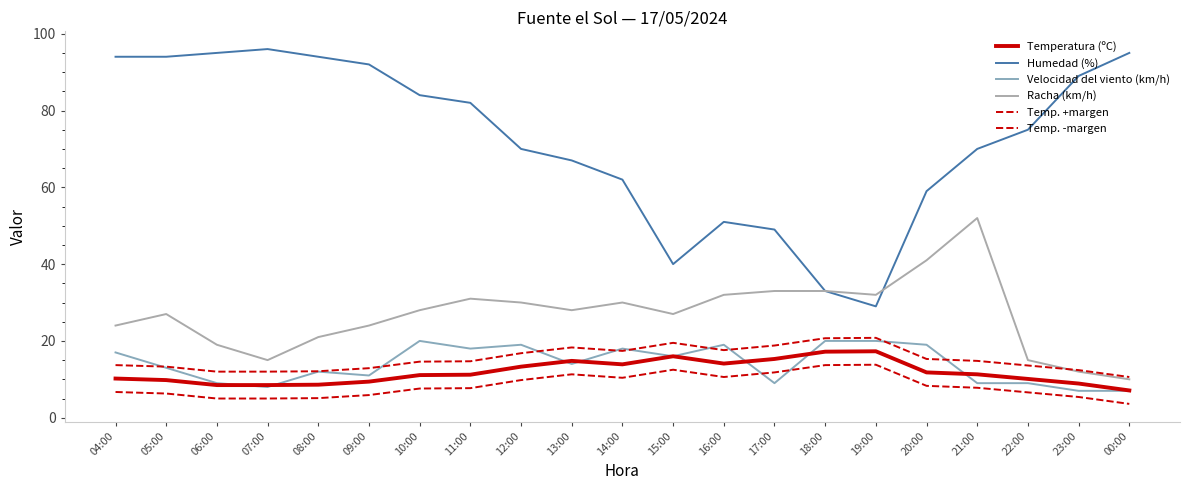

Is this an area chart (filled region under the line)?

No